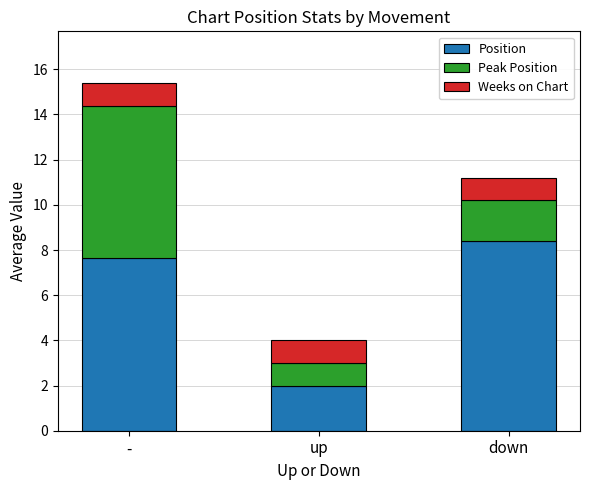

Are the bars horizontal?

No